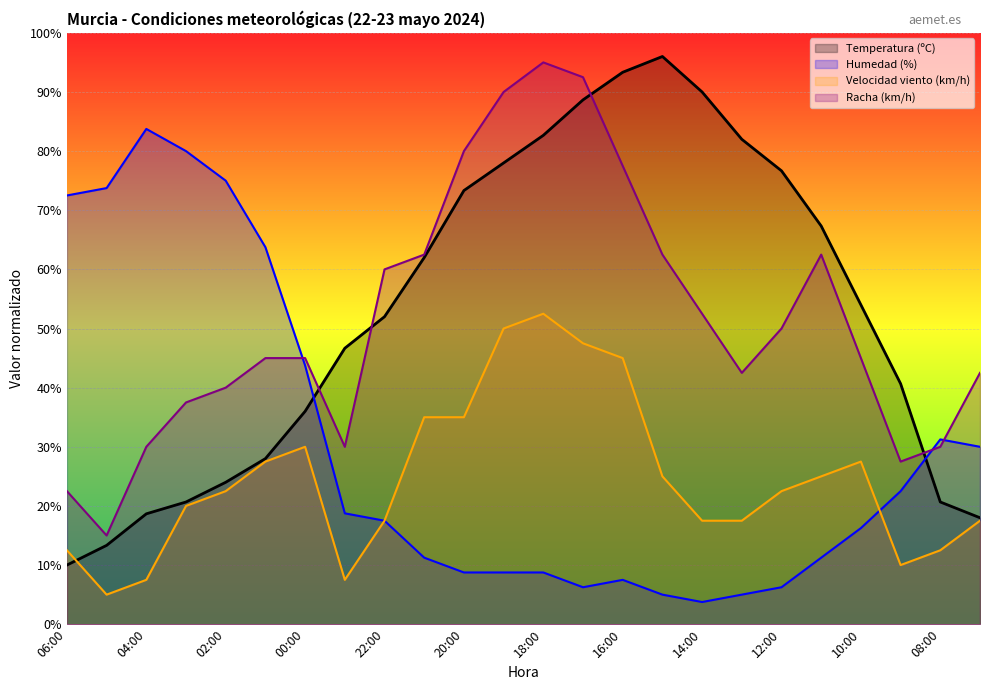

Which series has the widest spread of values?

Temperatura (ºC)